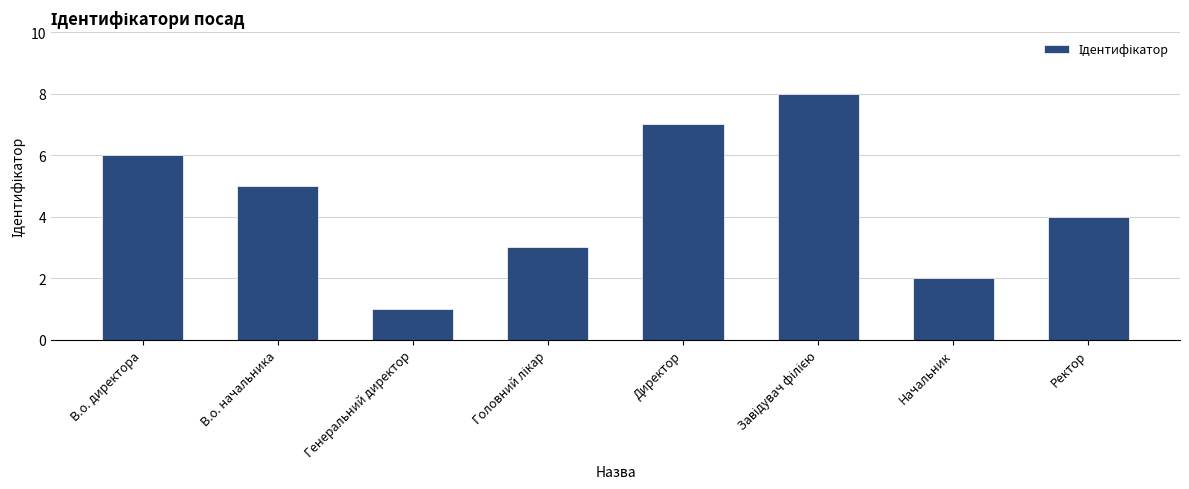

True or false: the data shows 2 at Директор.

False